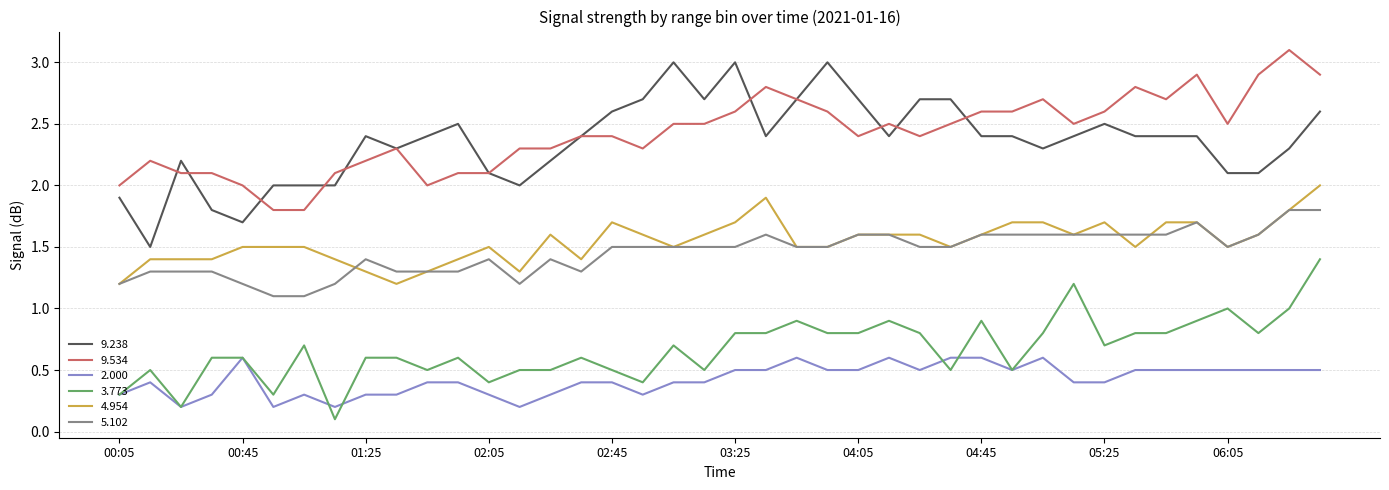

Which series has the largest range (max minus min)?

9.238